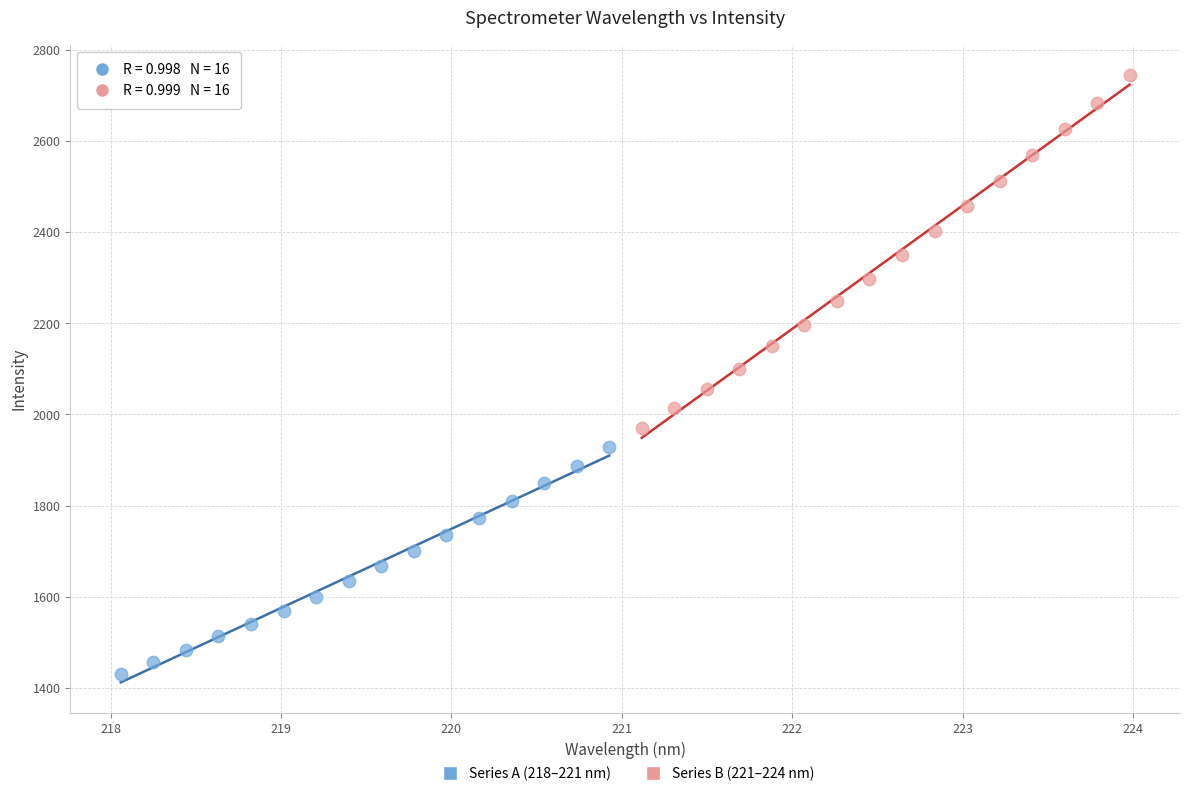

Which series has the widest spread of Y values?

Series B (221–224 nm)